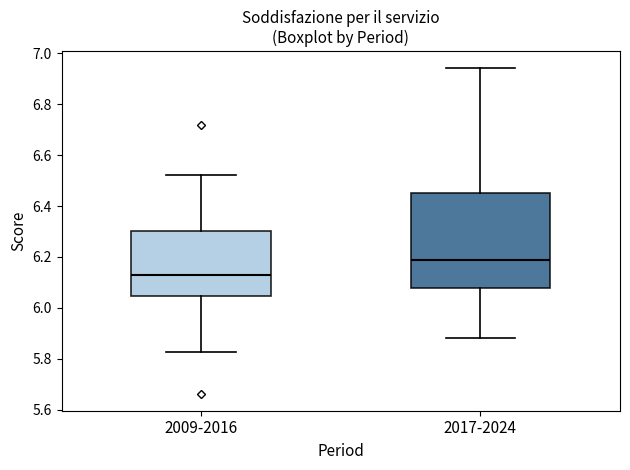

Which box's median line is the highest?

2017-2024